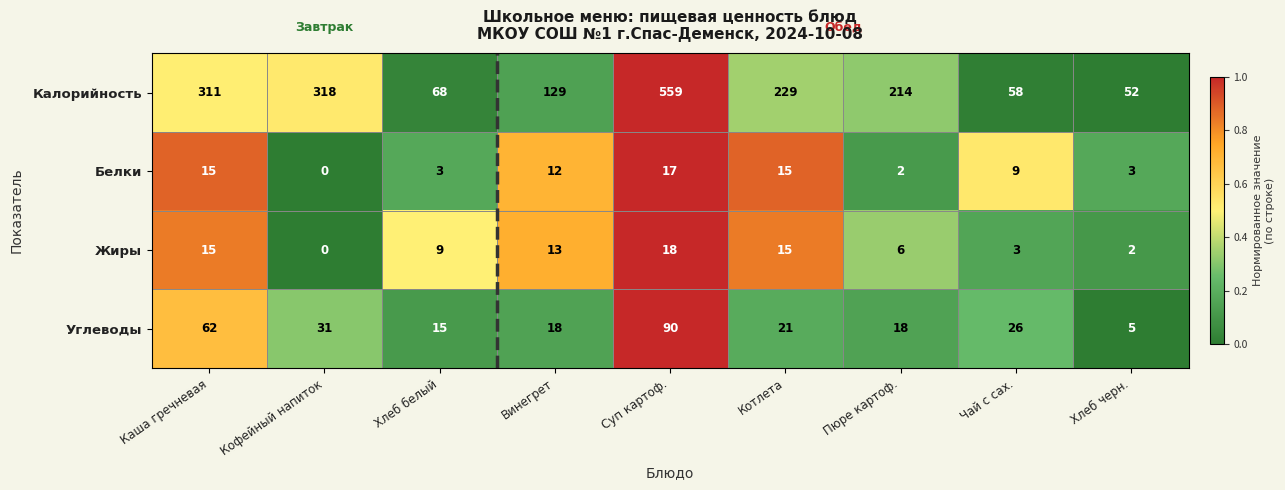

Which category has the lowest value across all series?

Кофейный напиток